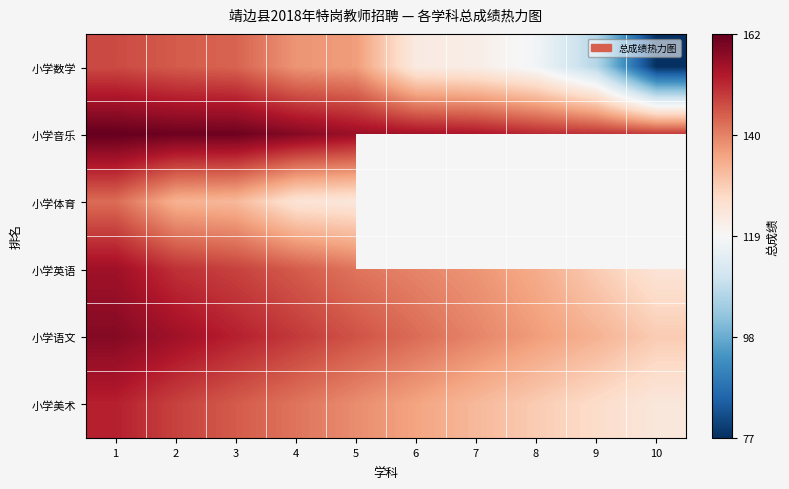

How many values in the 小学语文 series are below 146?

5